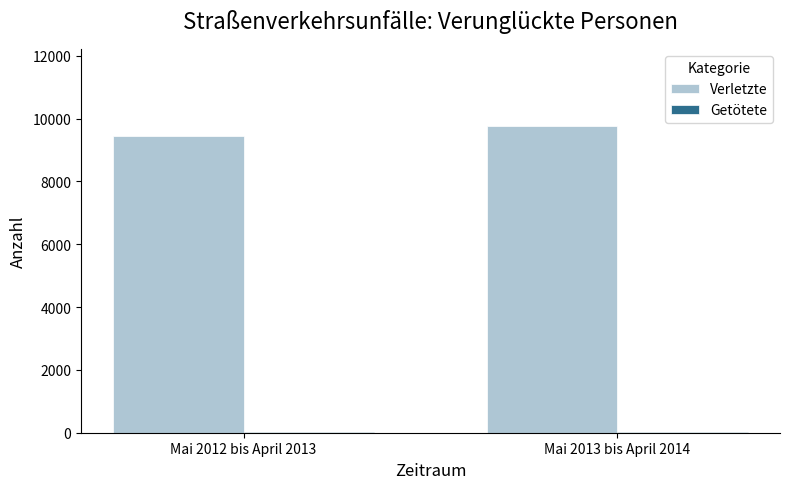

What is the greatest value displayed?

9778